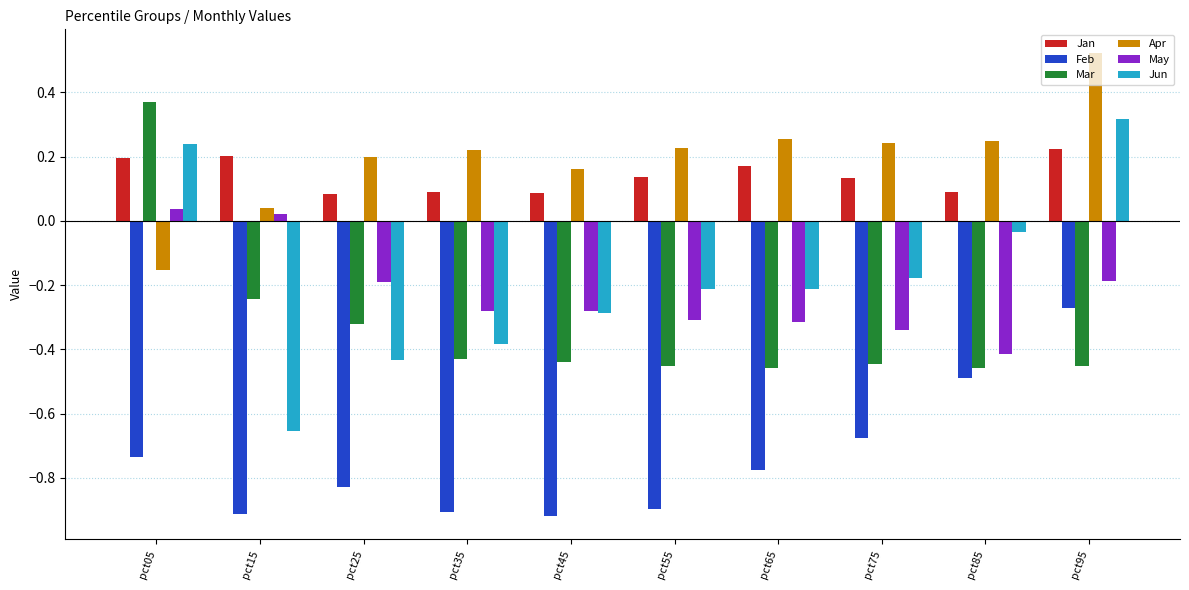

How many groups of bars are there?

10